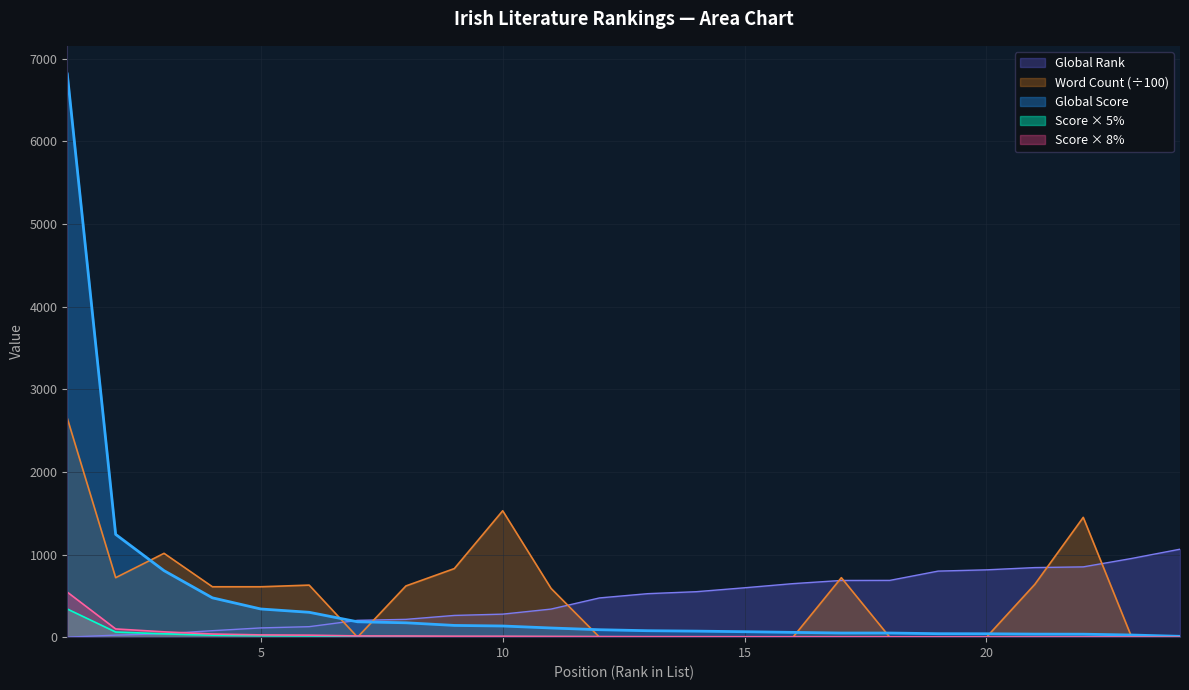

Where is Global Rank nearest to the value 532?

13